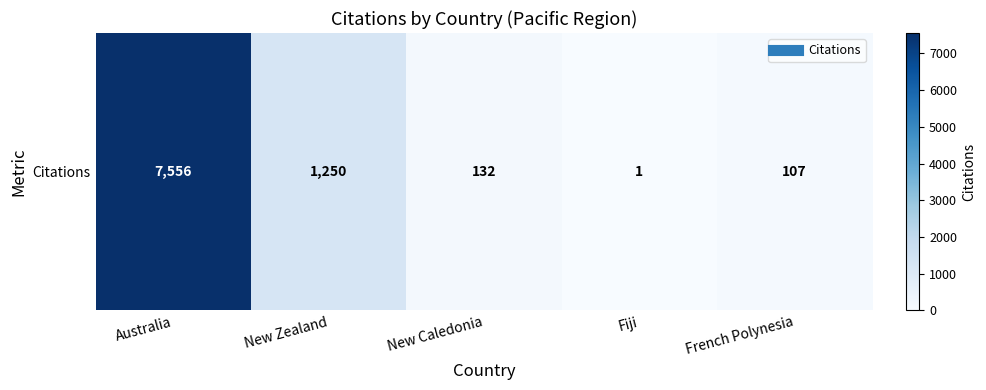

List the labels in order of value, smallest first.

Fiji, French Polynesia, New Caledonia, New Zealand, Australia